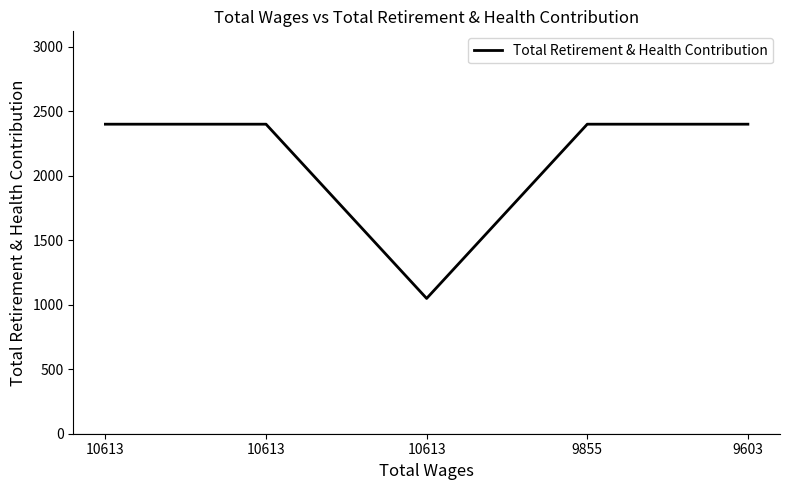

Reading right to left, extract all data points from this chart.

2400	2400	1049	2400	2400